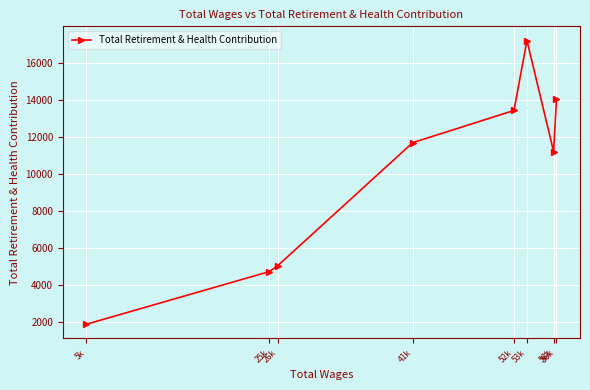

What is the maximum value shown in the chart?

17224.0